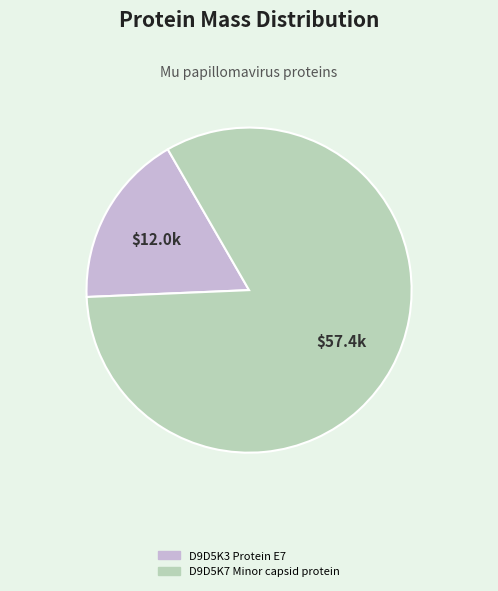

Does any single category account for the majority?

Yes